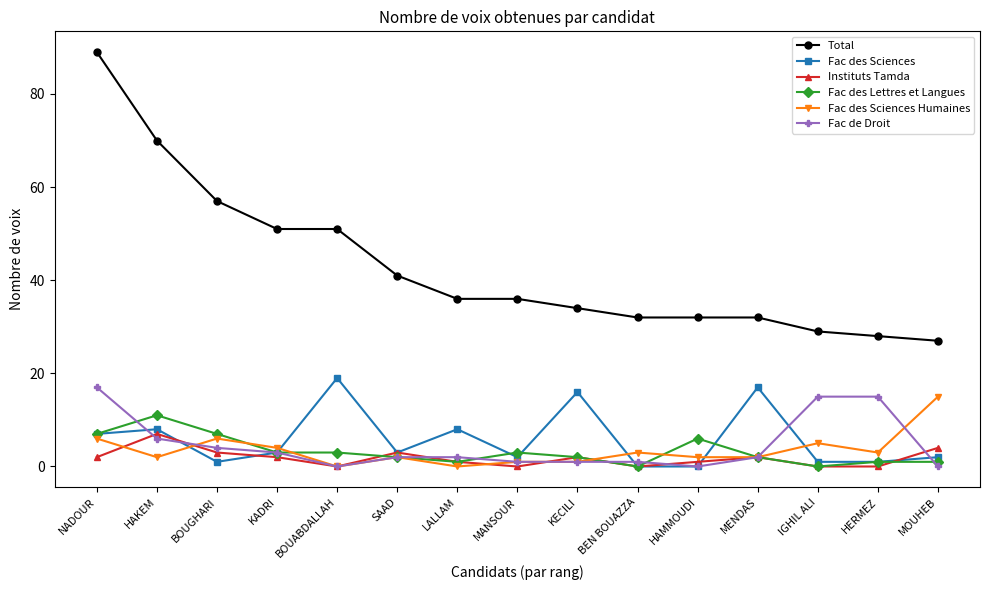

Reading right to left, transcribe all the data shown in this chart.

Total: 27	28	29	32	32	32	34	36	36	41	51	51	57	70	89
Fac des Sciences: 2	1	1	17	0	0	16	2	8	3	19	3	1	8	7
Instituts Tamda: 4	0	0	2	1	0	2	0	1	3	0	2	3	7	2
Fac des Lettres et Langues: 1	1	0	2	6	0	2	3	1	2	3	3	7	11	7
Fac des Sciences Humaines: 15	3	5	2	2	3	1	1	0	2	0	4	6	2	6
Fac de Droit: 0	15	15	2	0	1	1	1	2	2	0	3	4	6	17